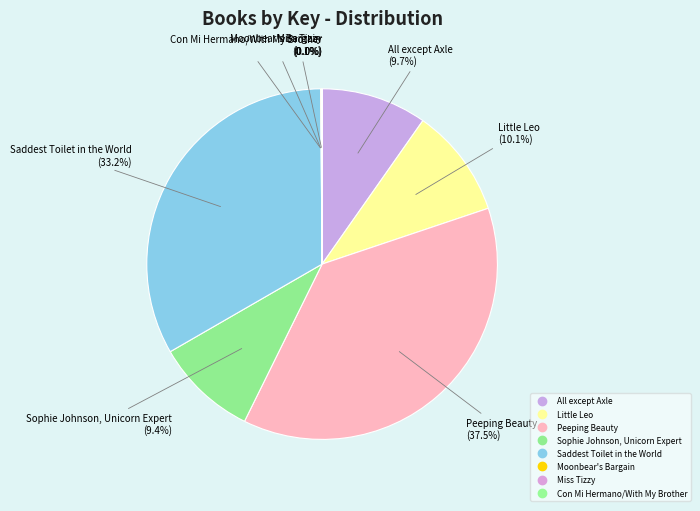

What is the total percentage of Con Mi Hermano/With My Brother and Peeping Beauty?

37.5%